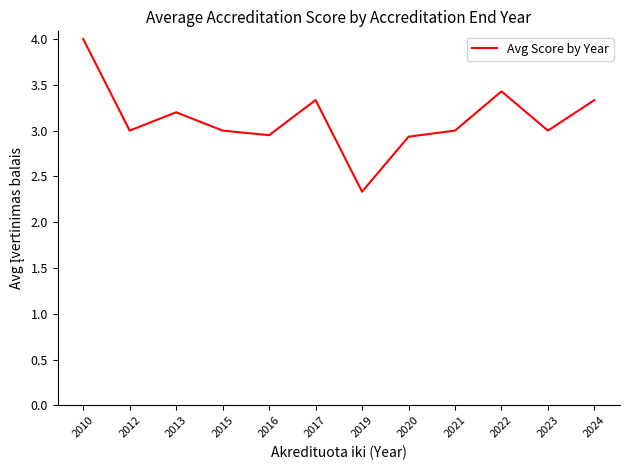

What is the sum of the values at 2022 and 2020?

6.4